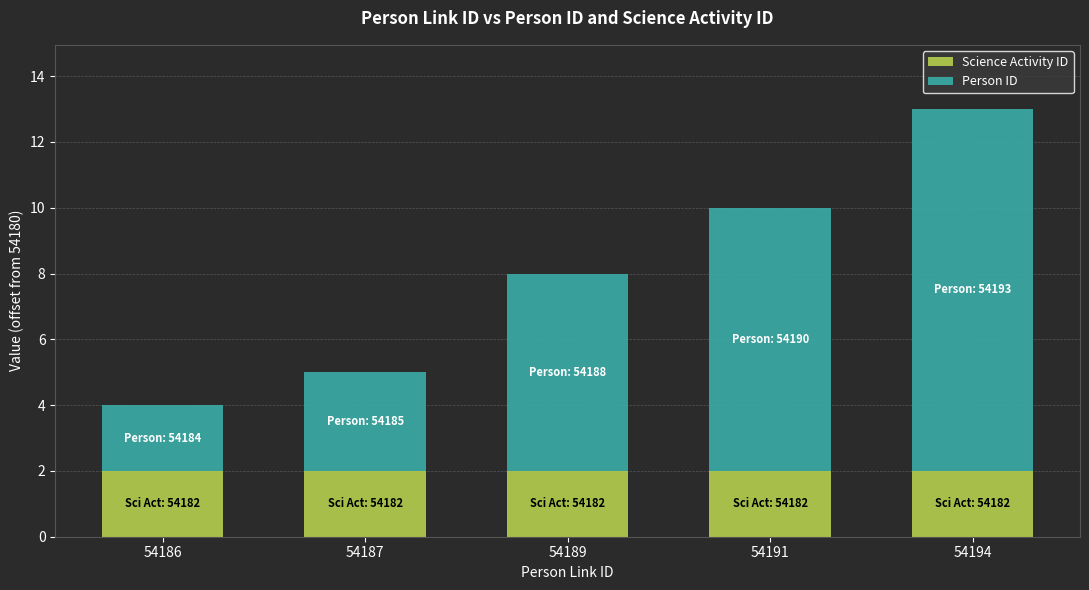

What is the sum of the Science Activity ID values at 54194 and 54187?

4